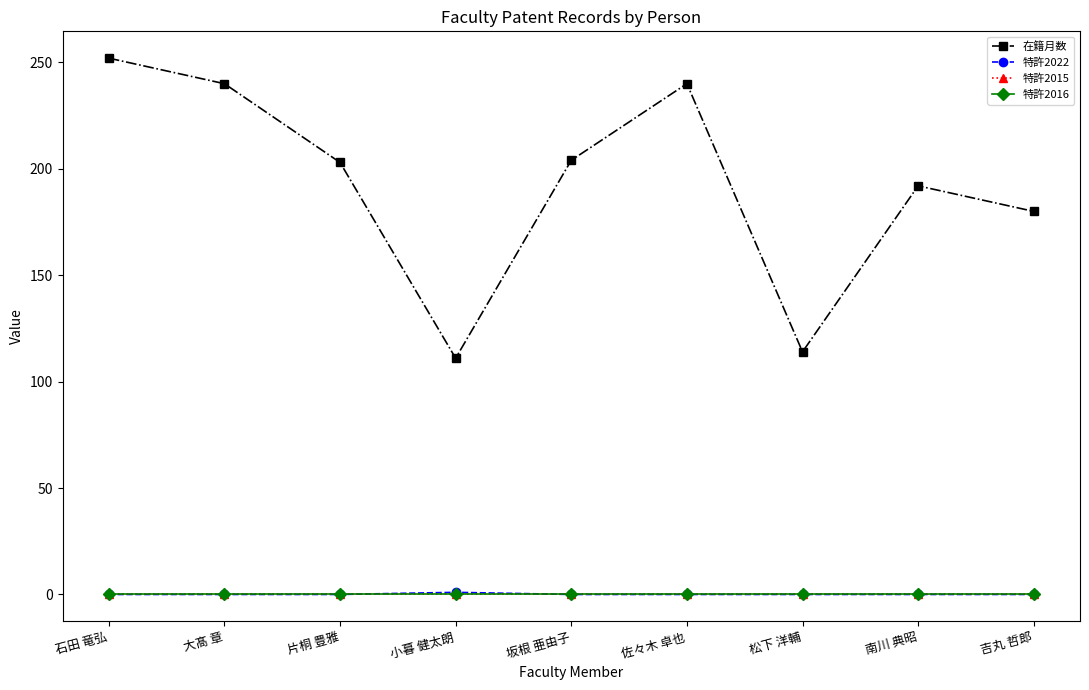

True or false: 在籍月数 and 特許2015 cross at least once.

False